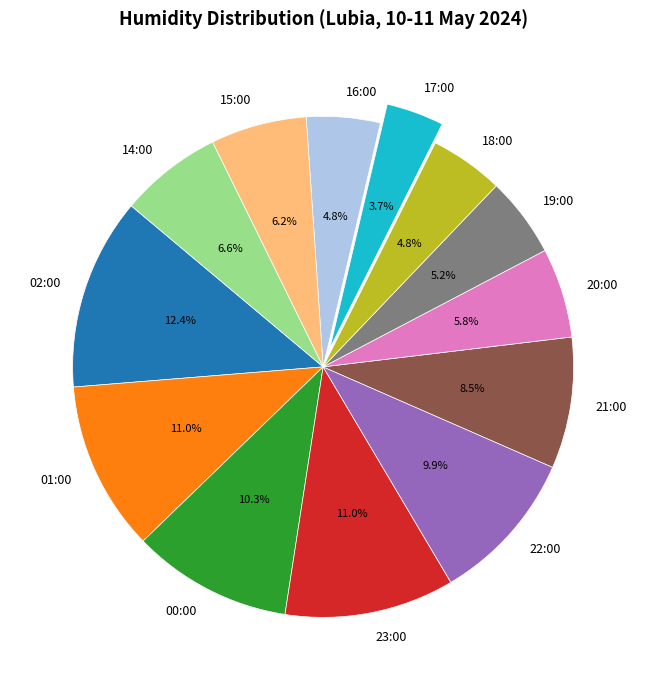

Which slice is the smallest?

17:00